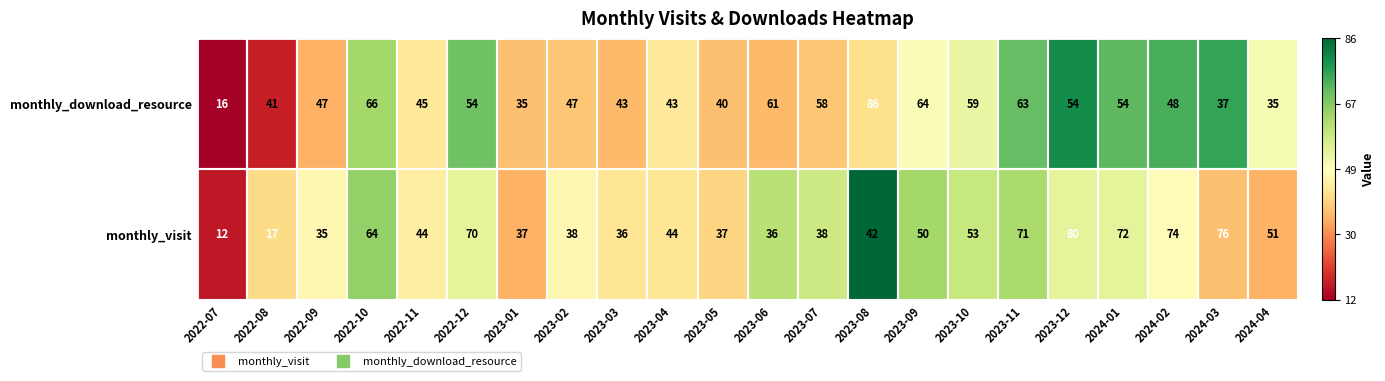

What is the spread (max minus min) of values at 2022-10?

2